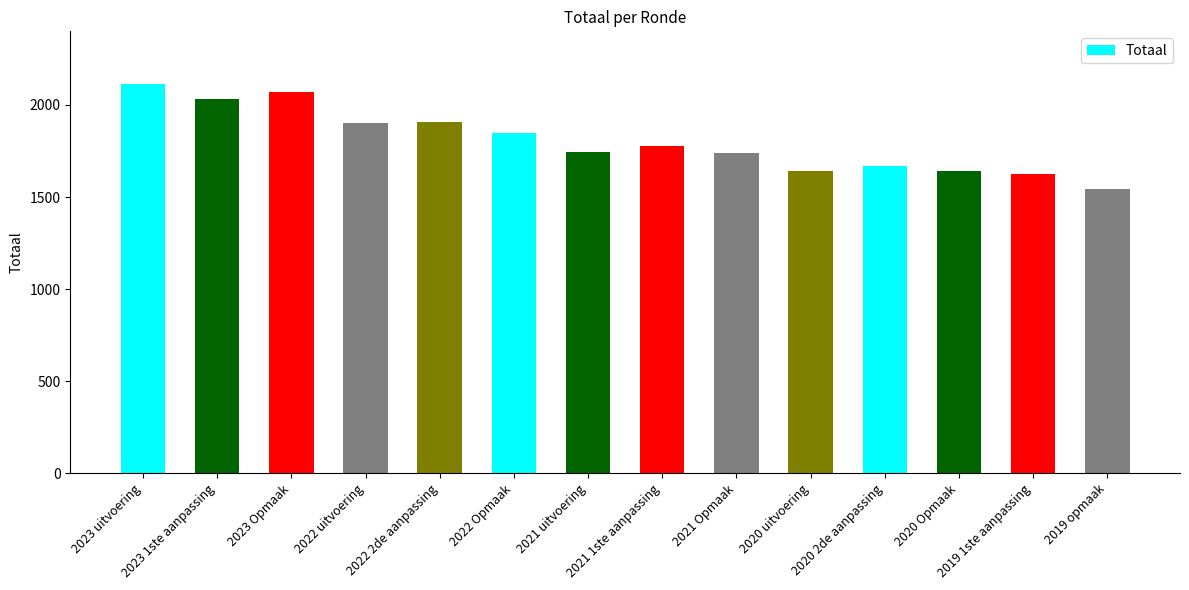

What is the average value?

1803